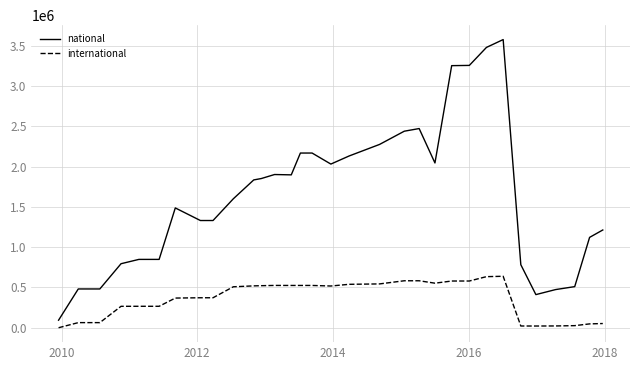

Rank the series by their maximum value, from lowest to highest.

international, national